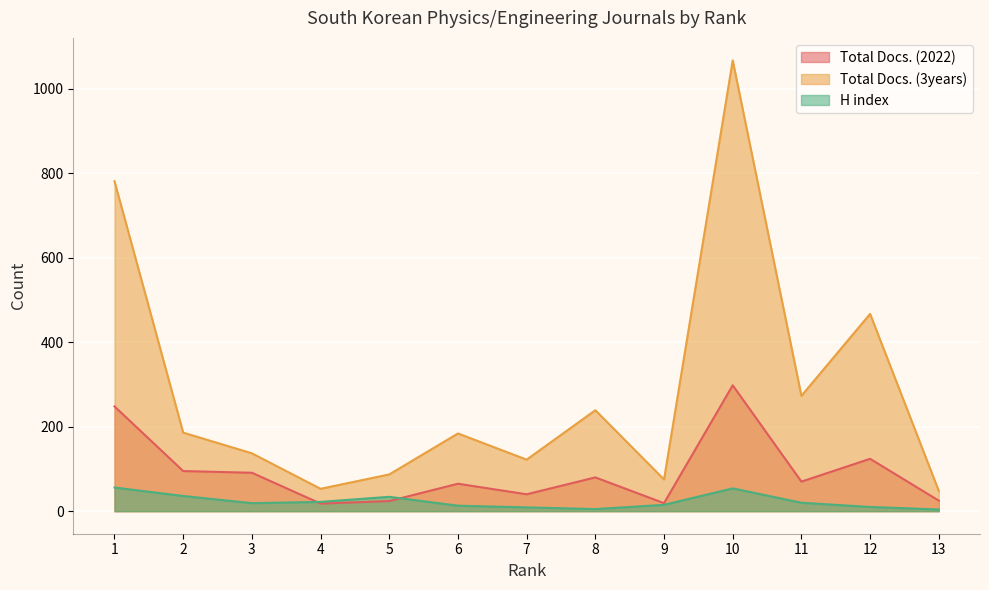

True or false: H index has more than 0 interior local peaks.

True